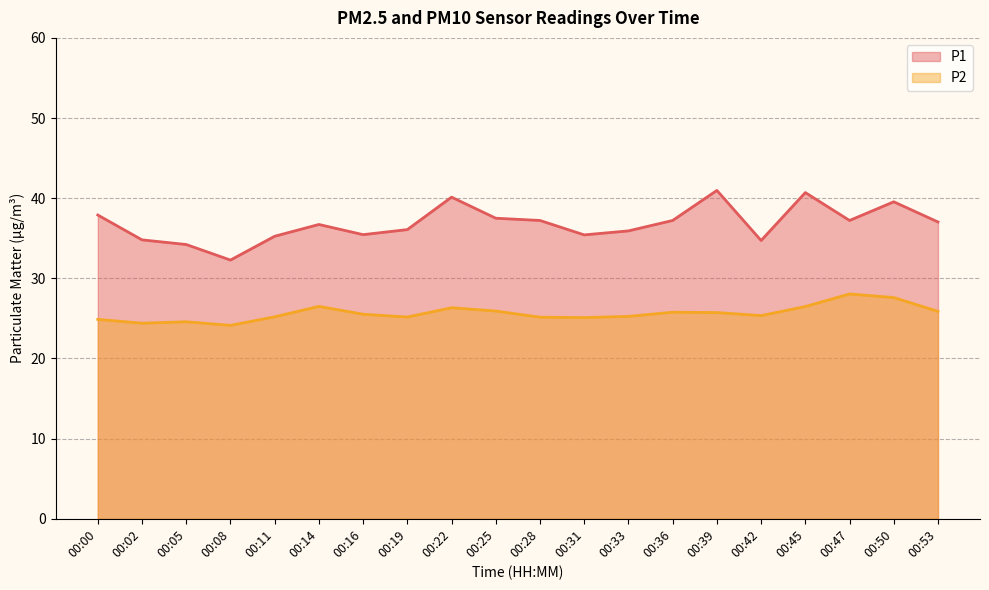

How many interior local valleys does the P1 series have?

5